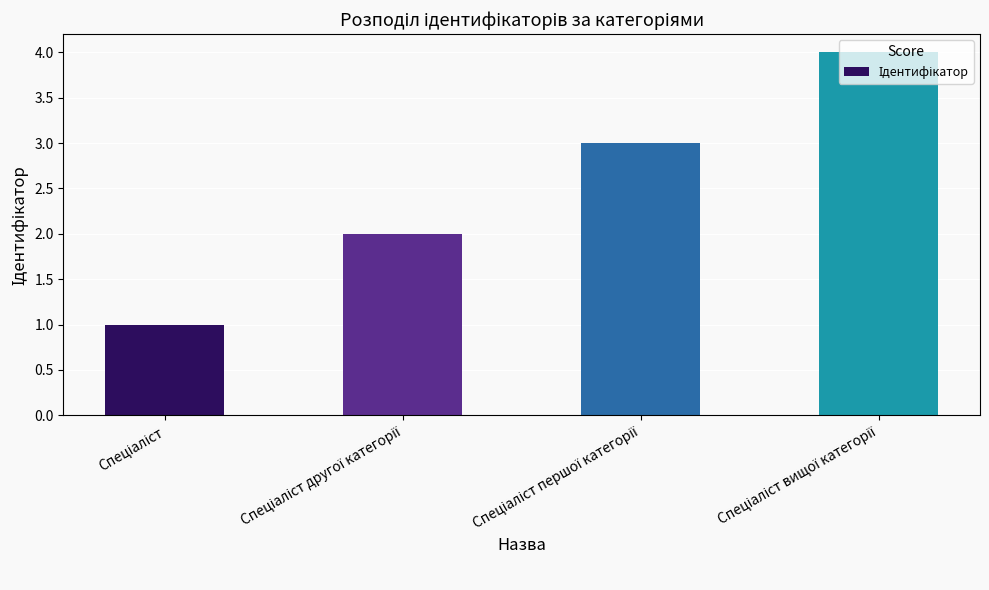

Reading right to left, extract all data points from this chart.

4	3	2	1